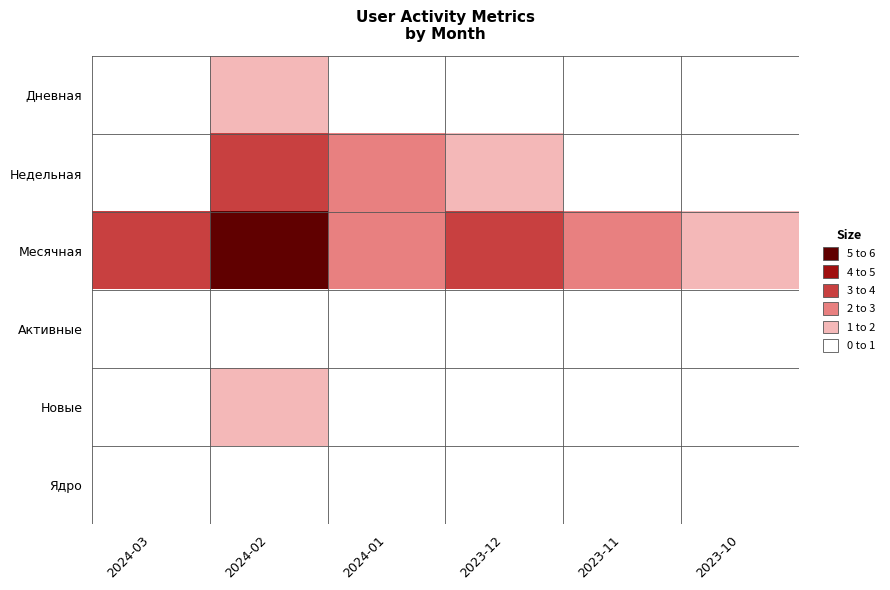

Reading right to left, what are all the values shown in this chart?

Дневная: 2023-10=0	2023-11=0	2023-12=0	2024-01=0	2024-02=1	2024-03=0
Недельная: 2023-10=0	2023-11=0	2023-12=1	2024-01=2	2024-02=3	2024-03=0
Месячная: 2023-10=1	2023-11=2	2023-12=3	2024-01=2	2024-02=5	2024-03=3
Активные: 2023-10=0	2023-11=0	2023-12=0	2024-01=0	2024-02=0	2024-03=0
Новые: 2023-10=0	2023-11=0	2023-12=0	2024-01=0	2024-02=1	2024-03=0
Ядро: 2023-10=0	2023-11=0	2023-12=0	2024-01=0	2024-02=0	2024-03=0